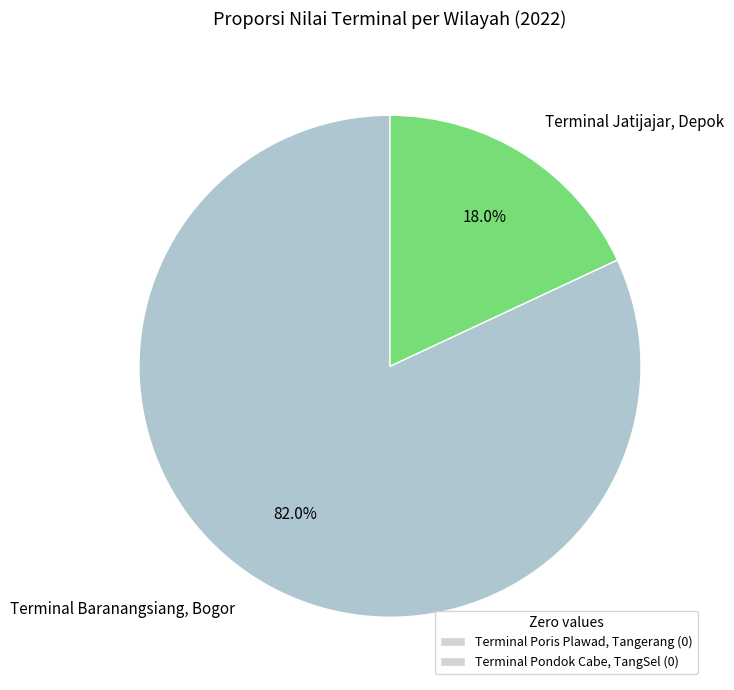

Which slice represents more than half of the pie?

Terminal Baranangsiang, Bogor